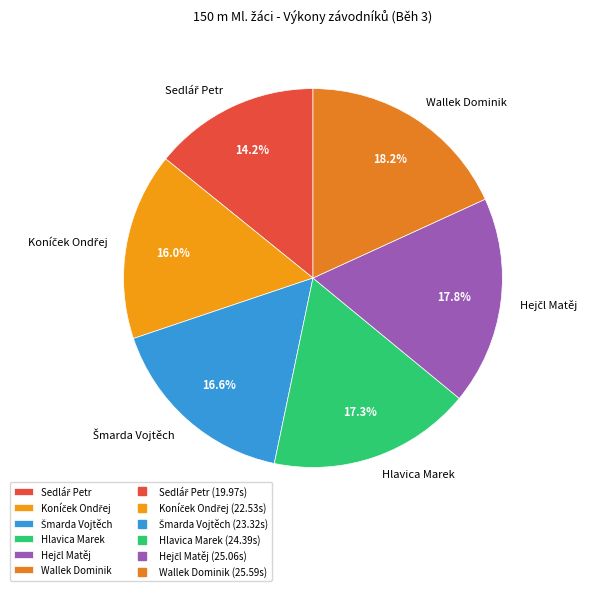

Is it true that Wallek Dominik is 18% of the pie?

True